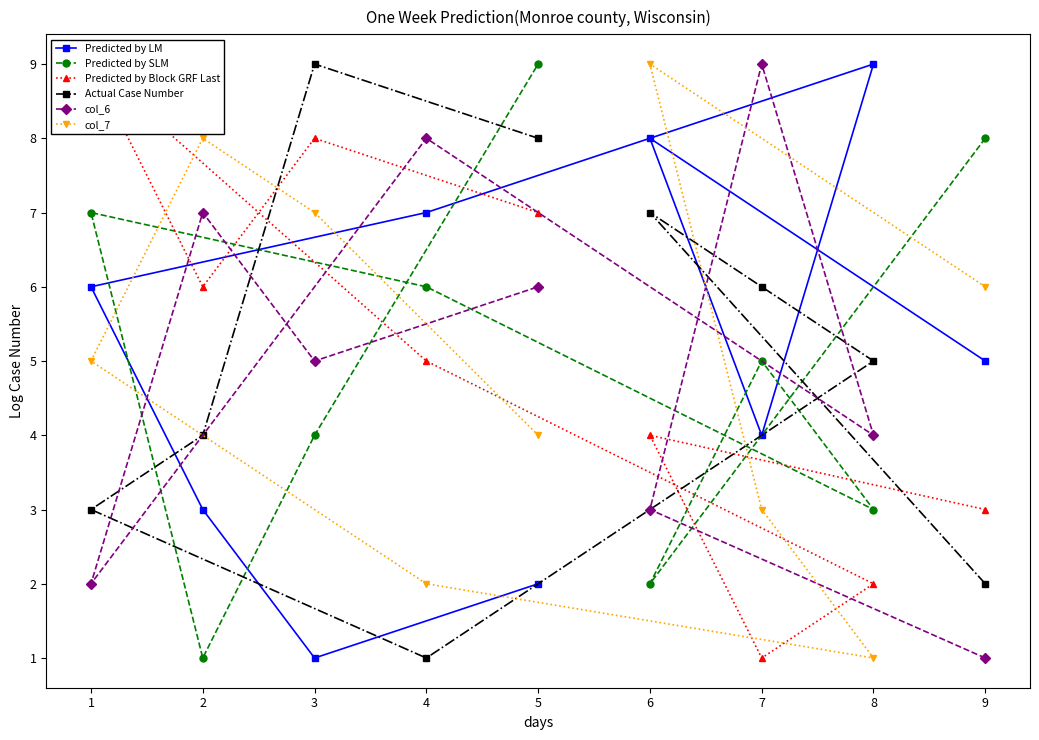

Is it true that Predicted by LM equals 5 at 9?

True